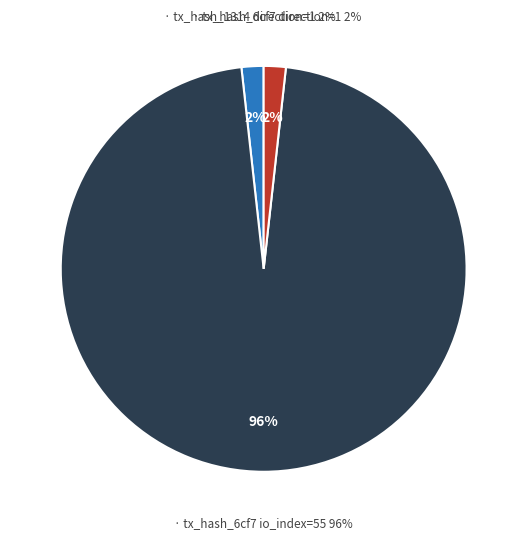

True or false: valid_mainchain=1 accounts for 13% of the total.

False